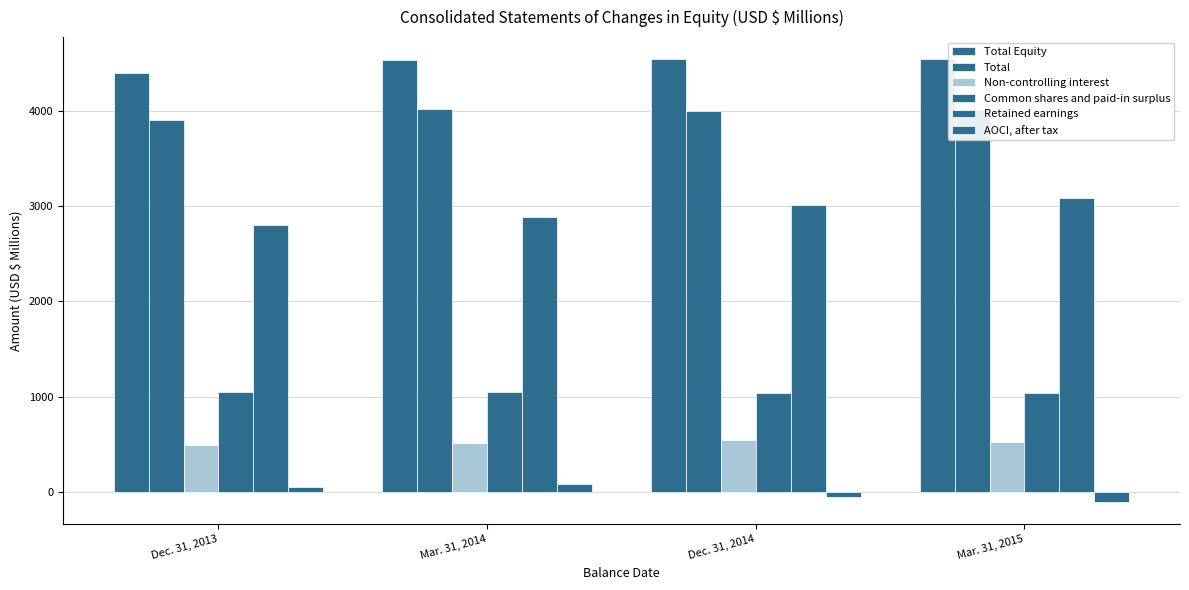

Reading right to left, what are all the values shown in this chart?

Total Equity: Mar. 31, 2015=4539.8	Dec. 31, 2014=4538.4	Mar. 31, 2014=4527.1	Dec. 31, 2013=4396.8
Total: Mar. 31, 2015=4011.3	Dec. 31, 2014=3995.7	Mar. 31, 2014=4013.9	Dec. 31, 2013=3905.0
Non-controlling interest: Mar. 31, 2015=528.5	Dec. 31, 2014=542.7	Mar. 31, 2014=513.2	Dec. 31, 2013=491.8
Common shares and paid-in surplus: Mar. 31, 2015=1038.7	Dec. 31, 2014=1034.7	Mar. 31, 2014=1052.9	Dec. 31, 2013=1051.1
Retained earnings: Mar. 31, 2015=3080.8	Dec. 31, 2014=3010.5	Mar. 31, 2014=2880.2	Dec. 31, 2013=2801.8
AOCI, after tax: Mar. 31, 2015=-108.2	Dec. 31, 2014=-49.5	Mar. 31, 2014=80.8	Dec. 31, 2013=52.1